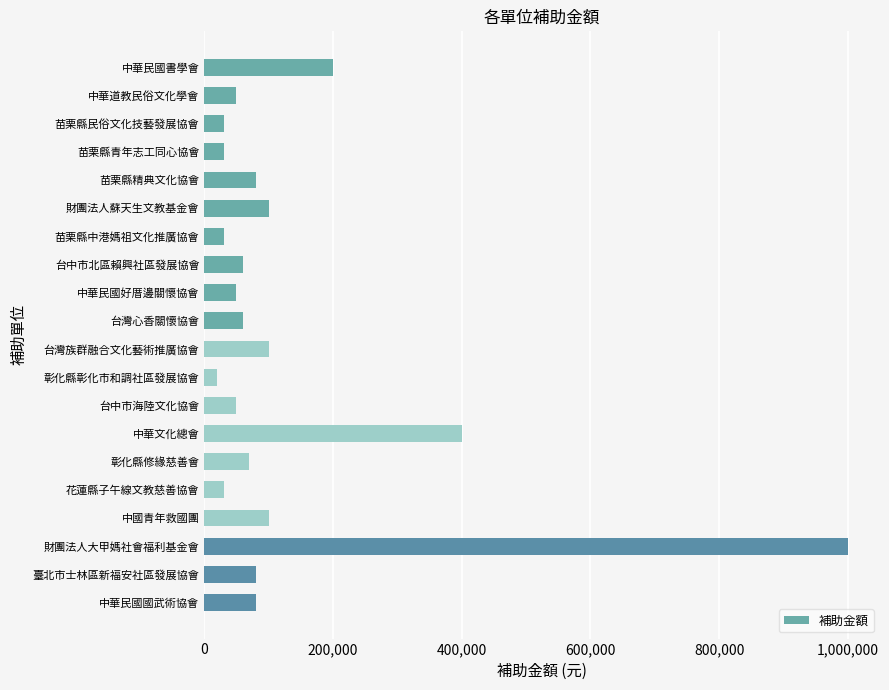

Where is the data nearest to the value 510000?

中華文化總會